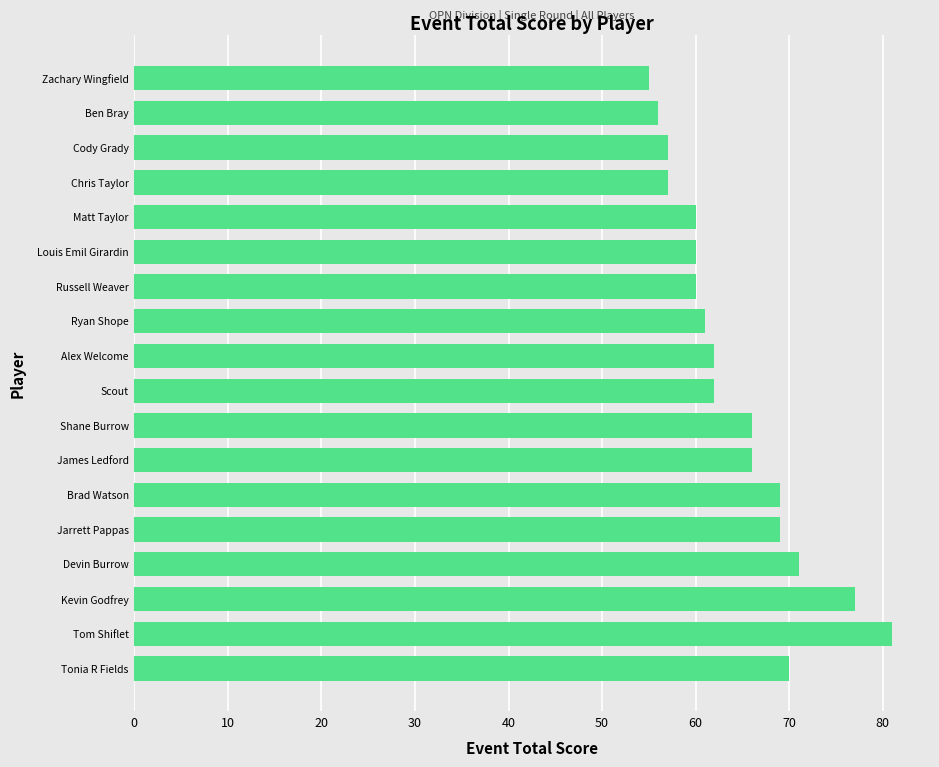

How many data points does each series have?

18